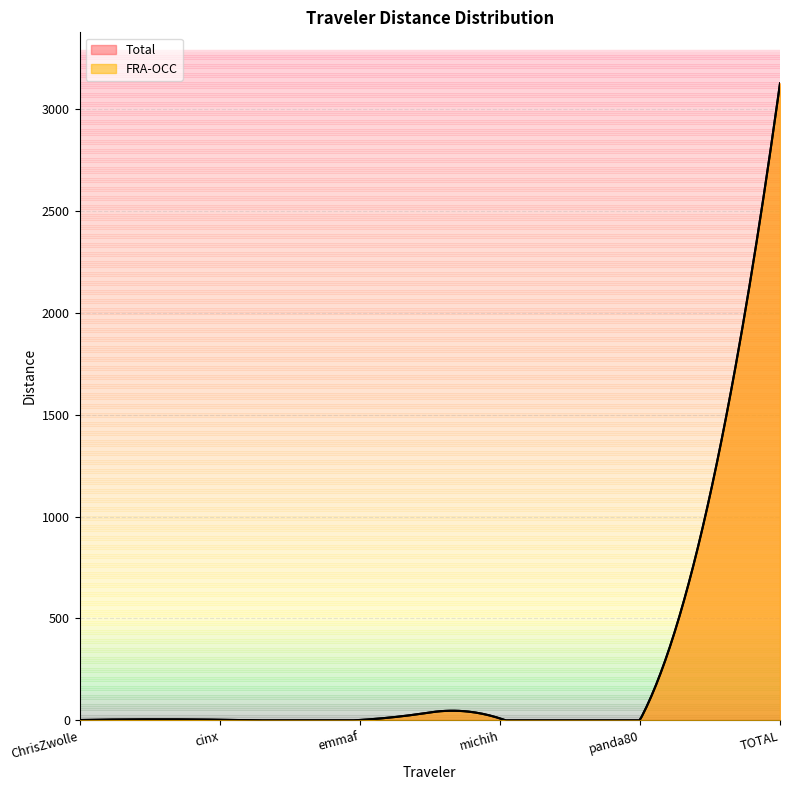

List the series in order of their peak value, lowest first.

FRA-OCC, Total